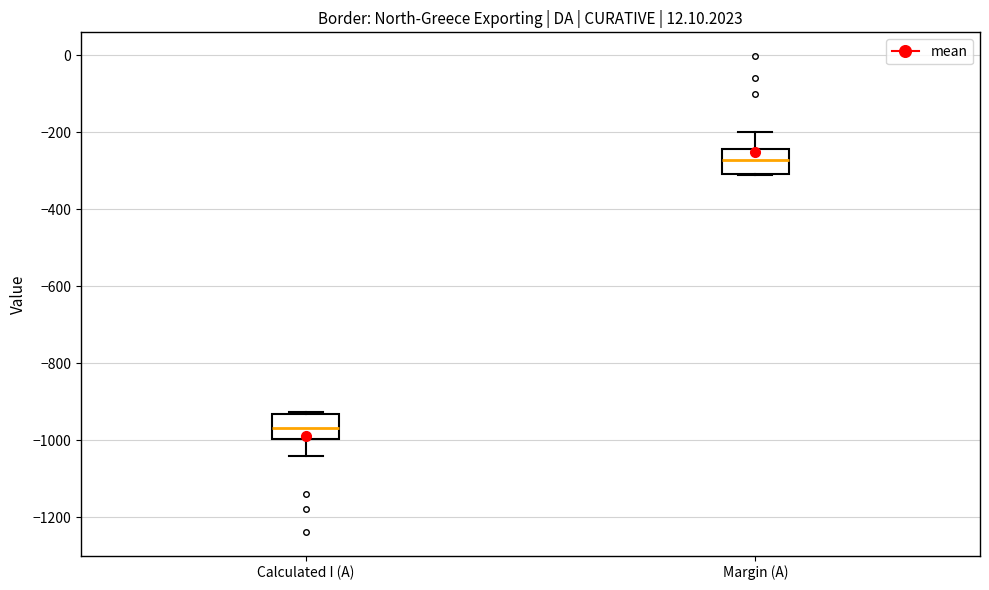

Reading left to right, transcribe this box plot: for each box, give where its median line is, the range the box spans, and where its two whiskers end, as read against the y-axis. The values are not printed on the chart, so give them approximately, as read against the axis.

Calculated I (A): median -960, box -1000 to -940, whiskers -1040 to -920
Margin (A): median -280, box -300 to -240, whiskers -320 to -200